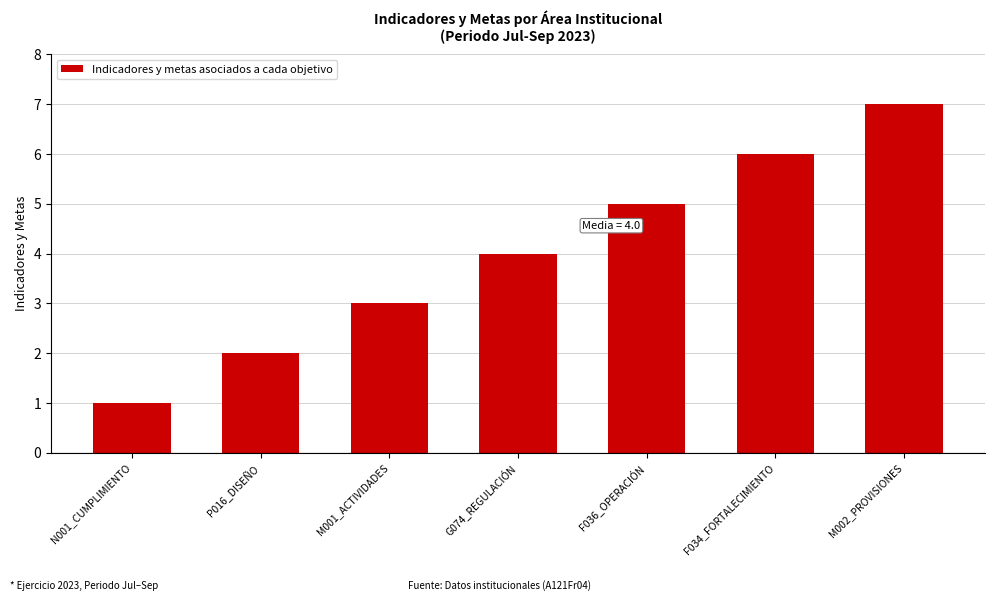

Which has a higher value, F034_FORTALECIMIENTO or F036_OPERACIÓN?

F034_FORTALECIMIENTO